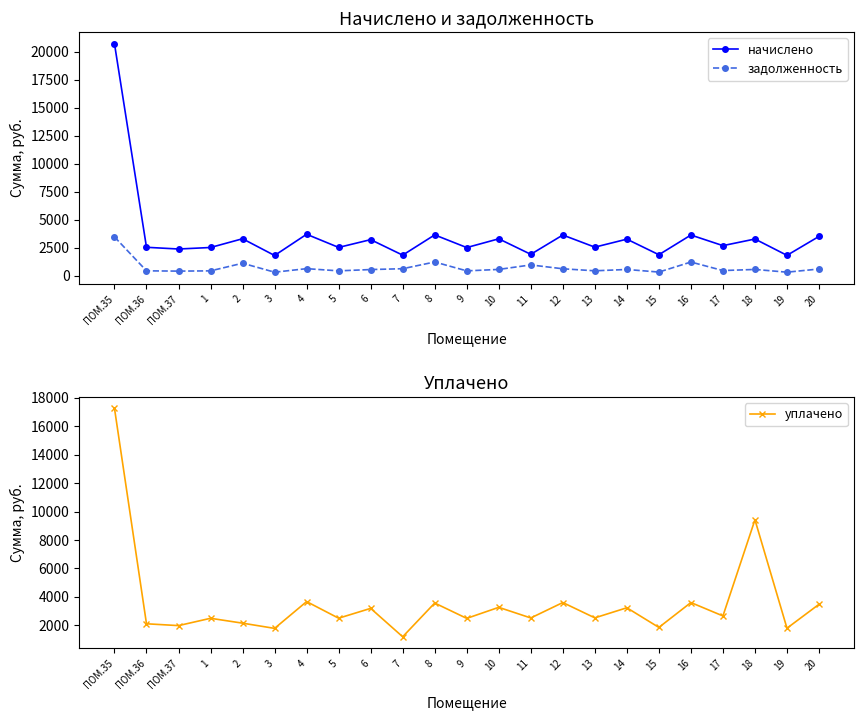

List the labels in order of задолженность value, smallest first.

3, 19, 15, ПОМ.37, 9, 1, 5, ПОМ.36, 13, 17, 6, 14, 18, 10, 20, 12, 7, 4, 11, 2, 16, 8, ПОМ.35